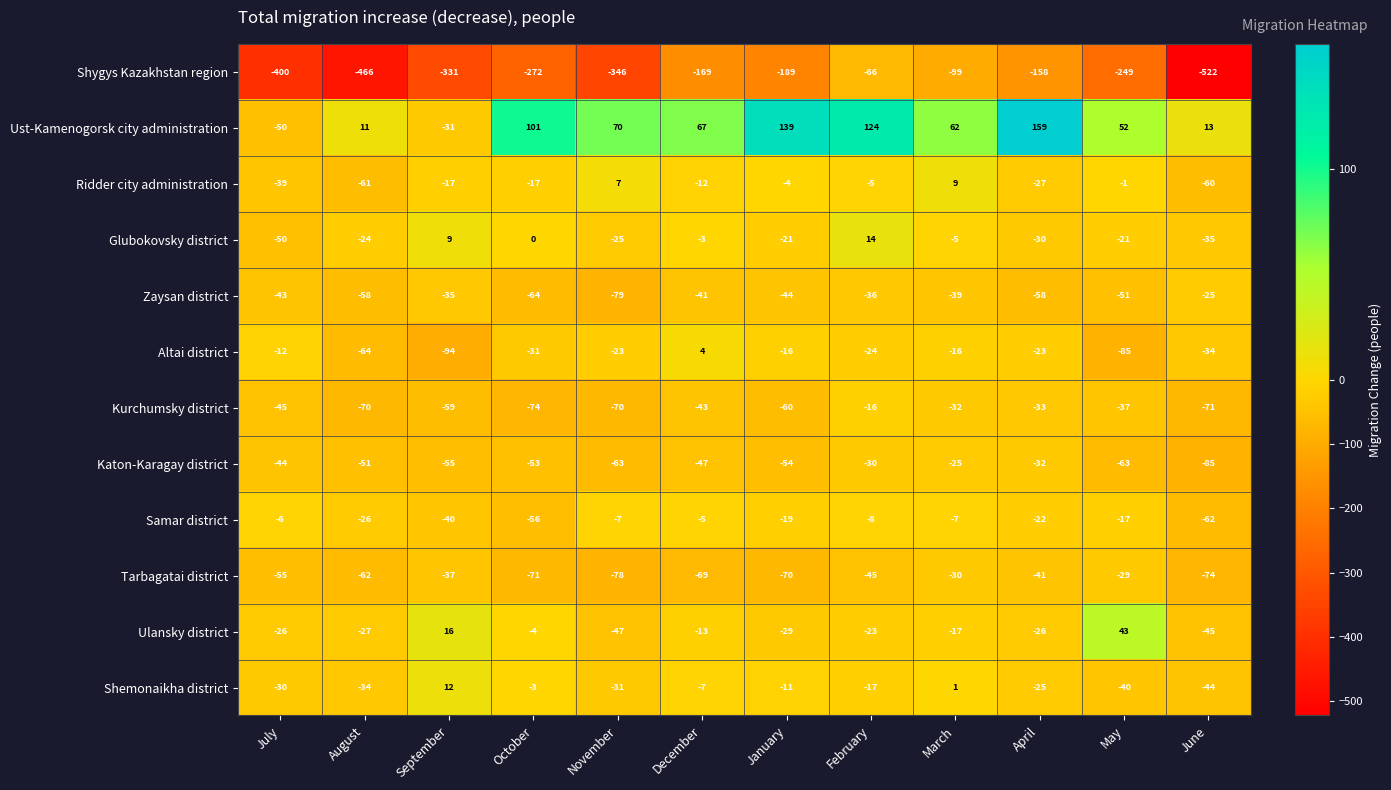

At which category does the chart reach its peak across all series?

April